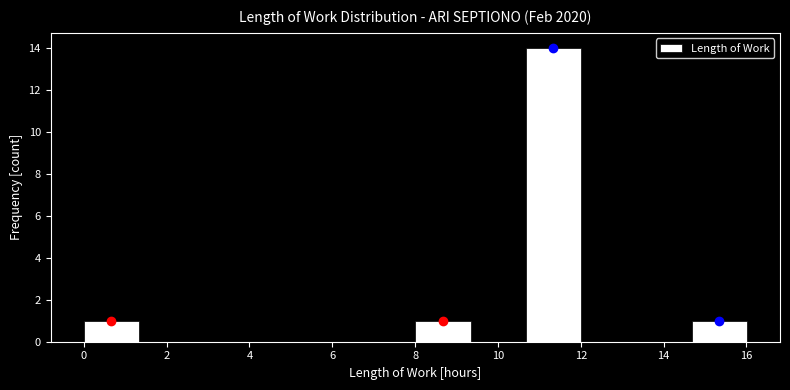

How tall is the bar that spans 8.0 to 9.4 on the x-axis? Neither the bar edges nor the heights are printed on the chart, so give them approximately, as read against the axes.

1